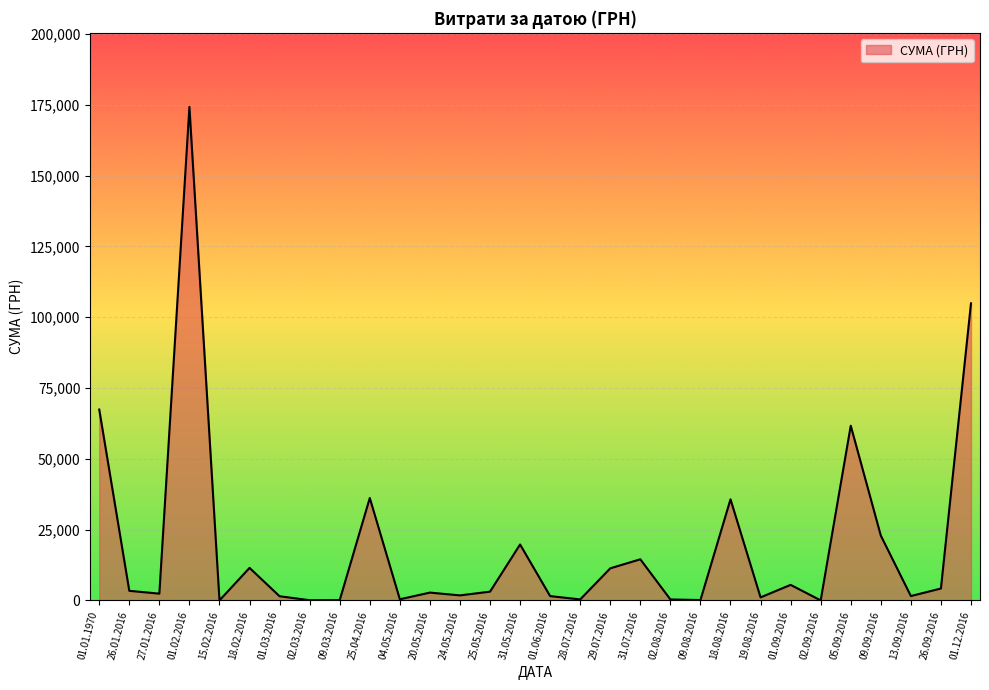

Which label corresponds to the largest value in the chart?

01.02.2016